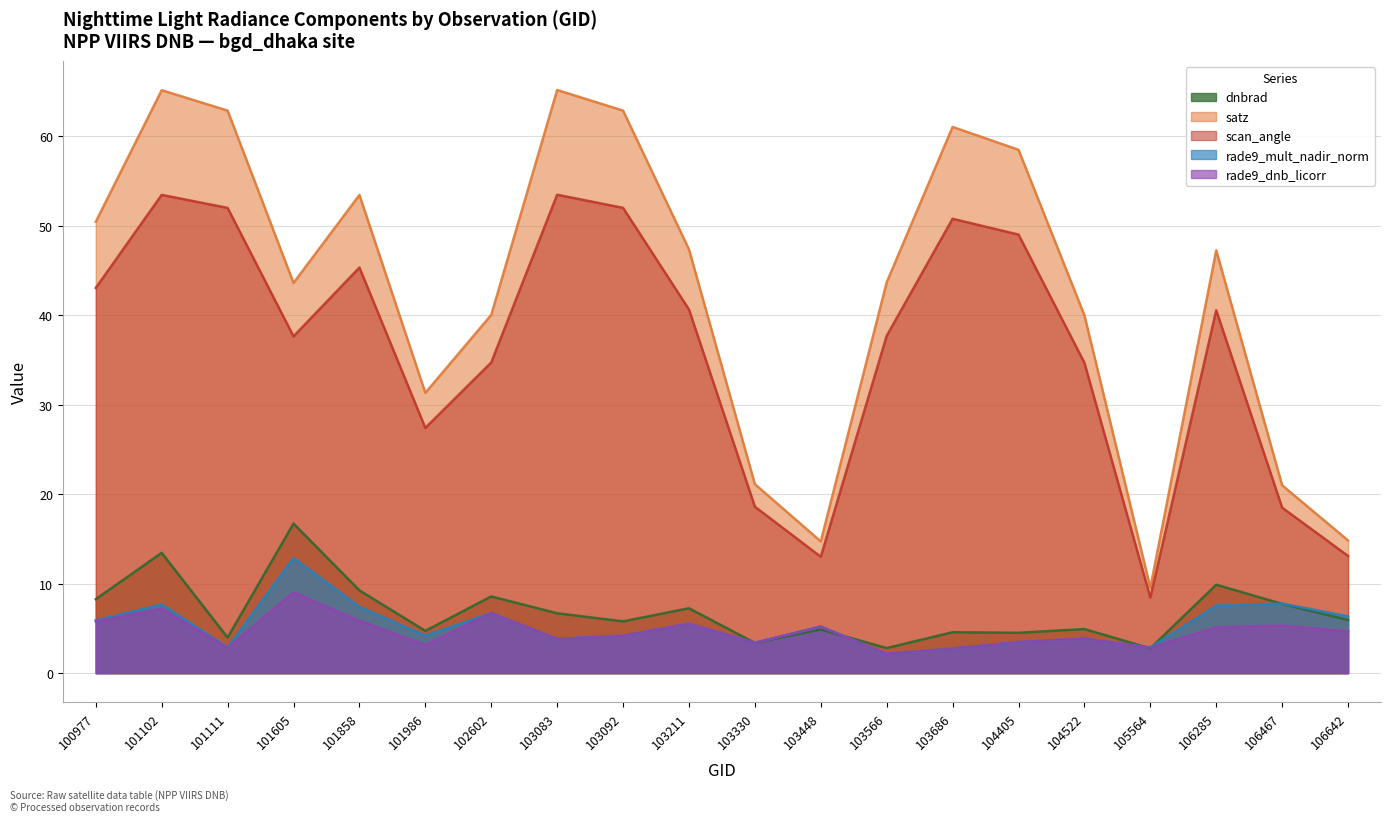

At which category does the chart reach its peak across all series?

103083